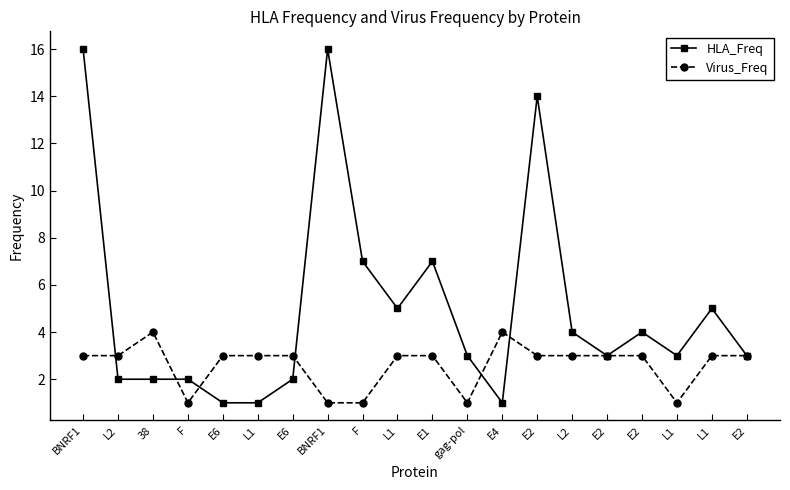

Does the chart have visible grid lines?

No